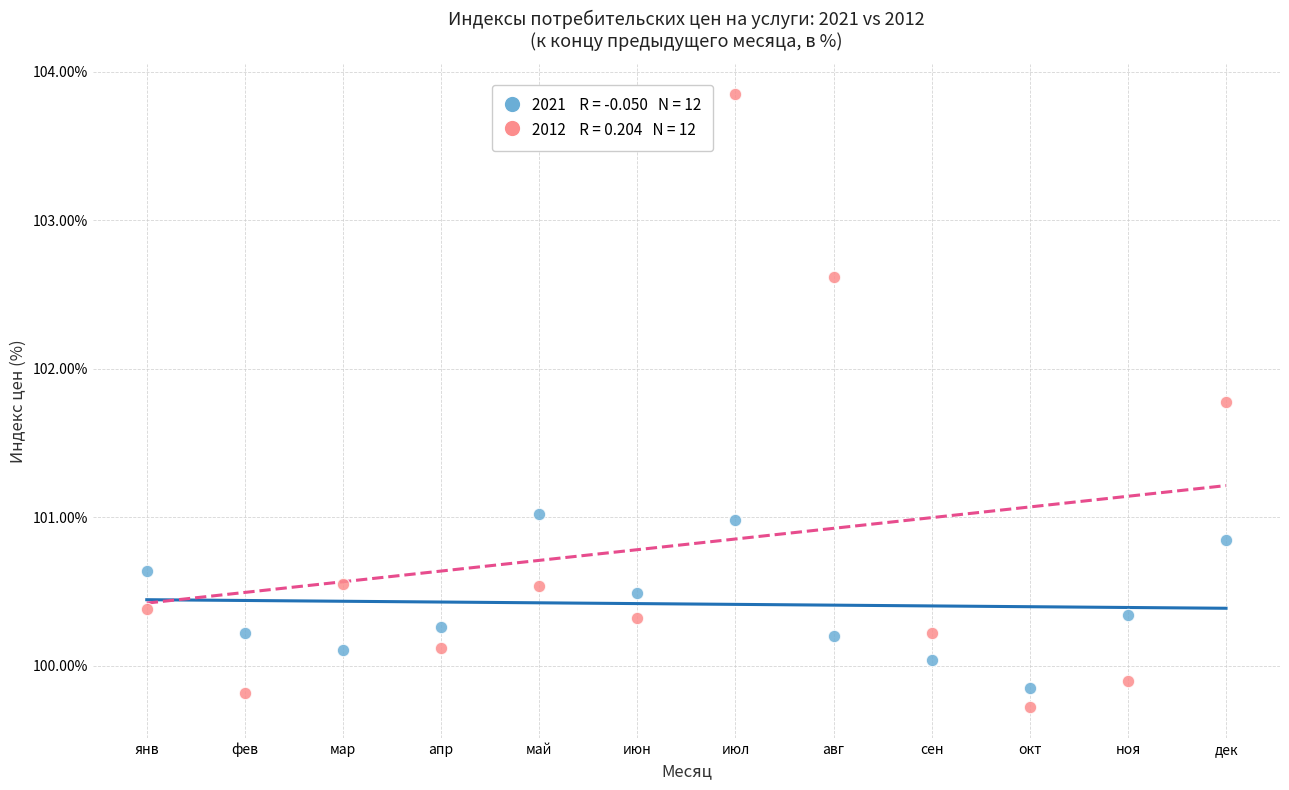

Across all data points, what is the range of X values (max minus min)?

11.0